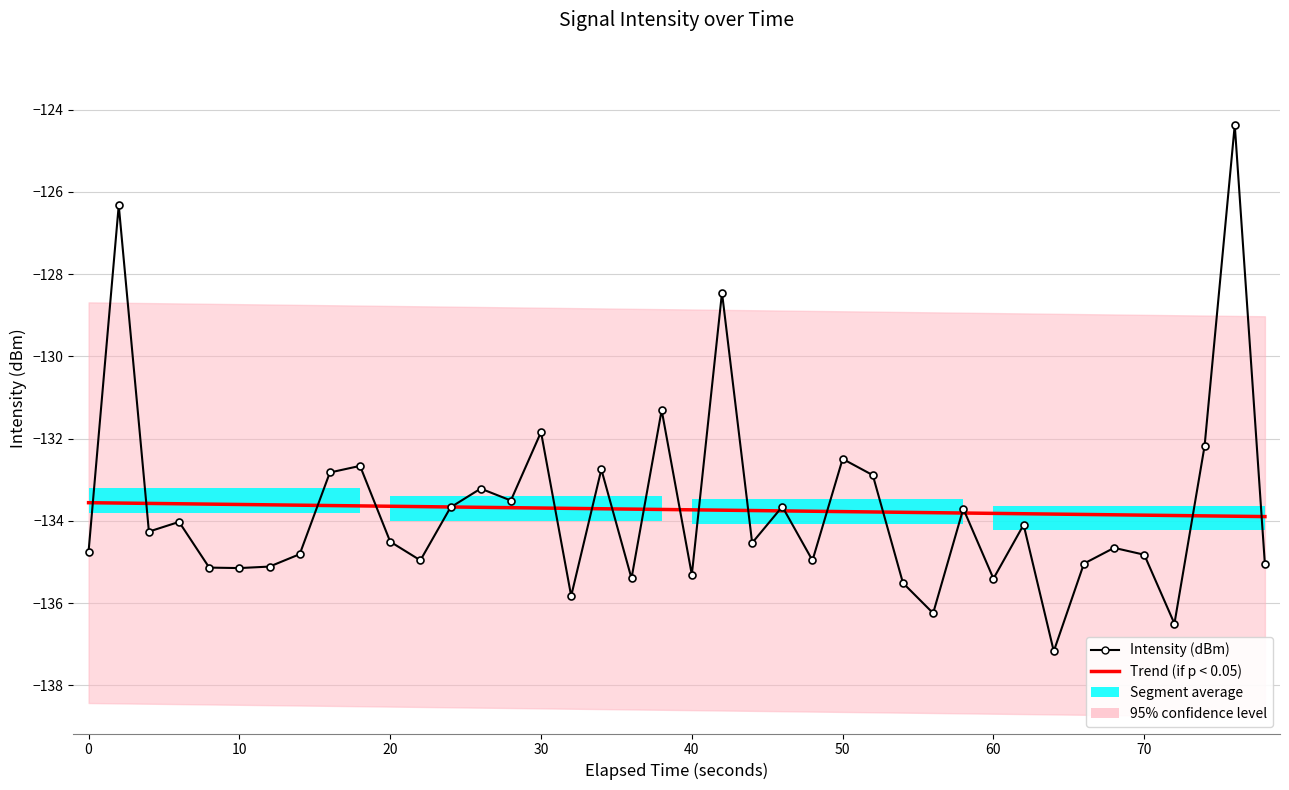

What is the minimum value shown in the chart?

-137.2